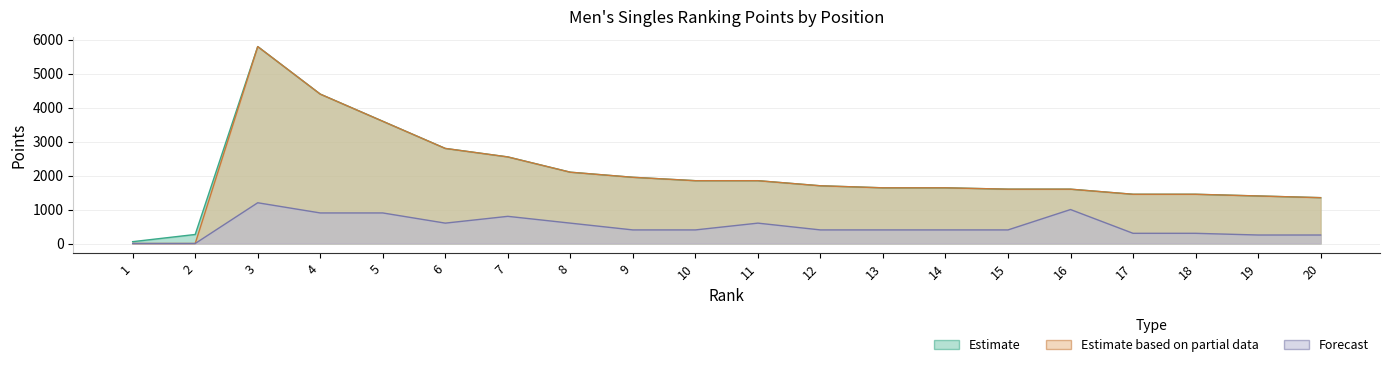

How many lines are shown in the chart?

3